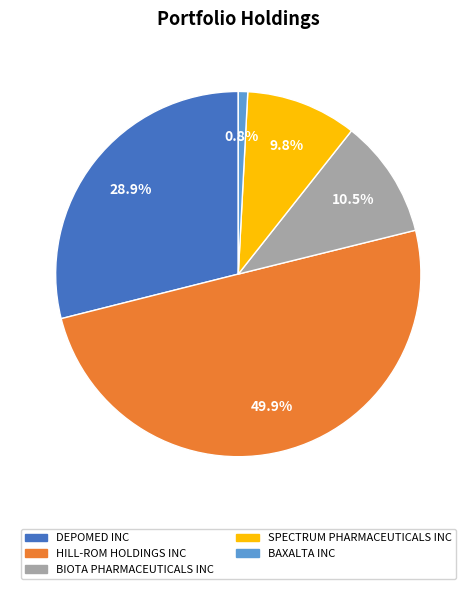

To the nearest percent, what is the difference between the largest and smallest slice percentages?

49%